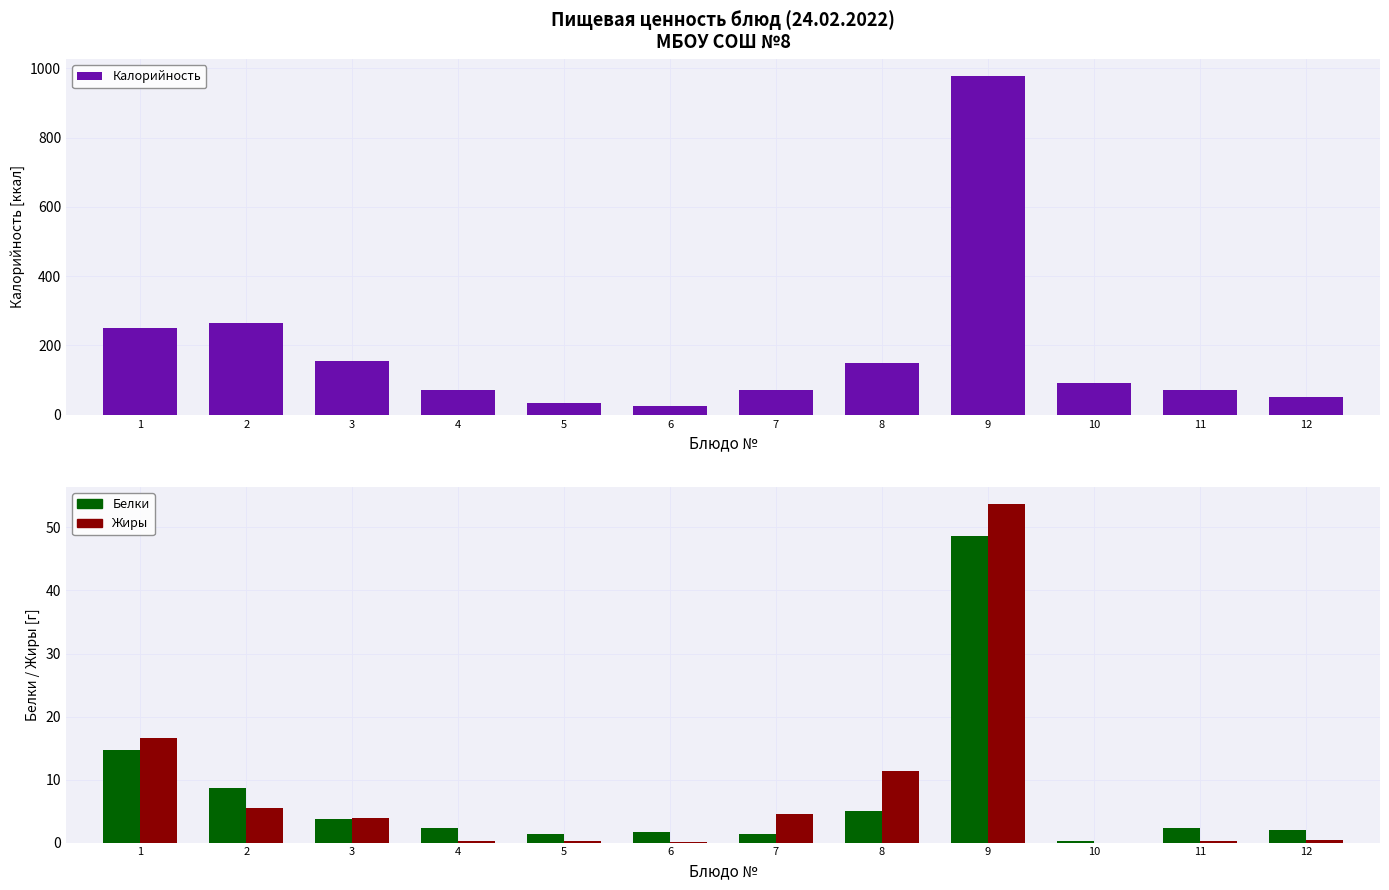

At which category is the sum across all series the highest?

9